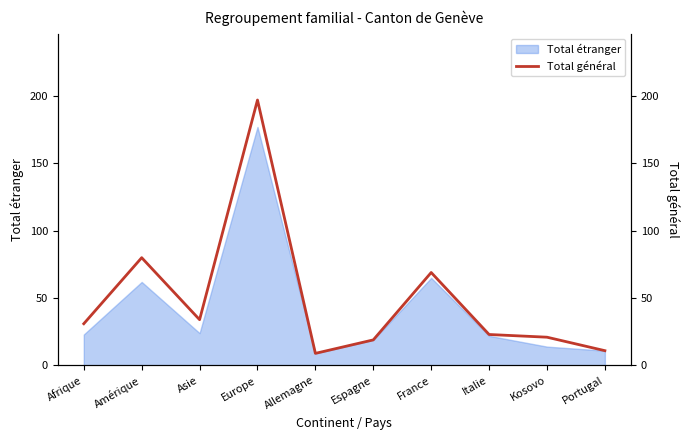

What is the highest value of the Total étranger series?

177